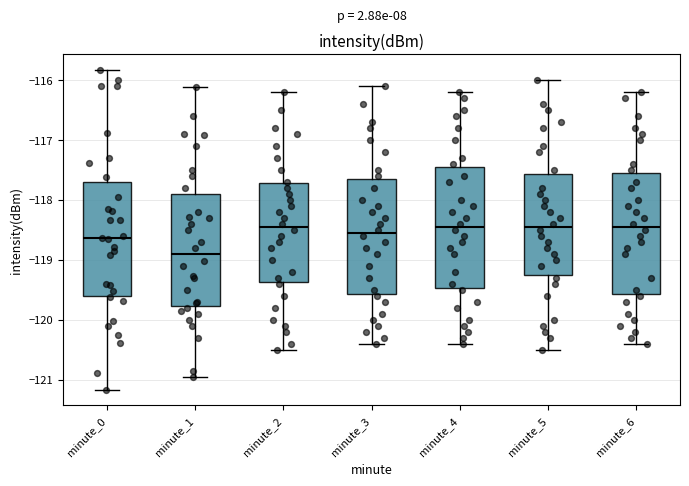

Which box has the lowest median line?

minute_1